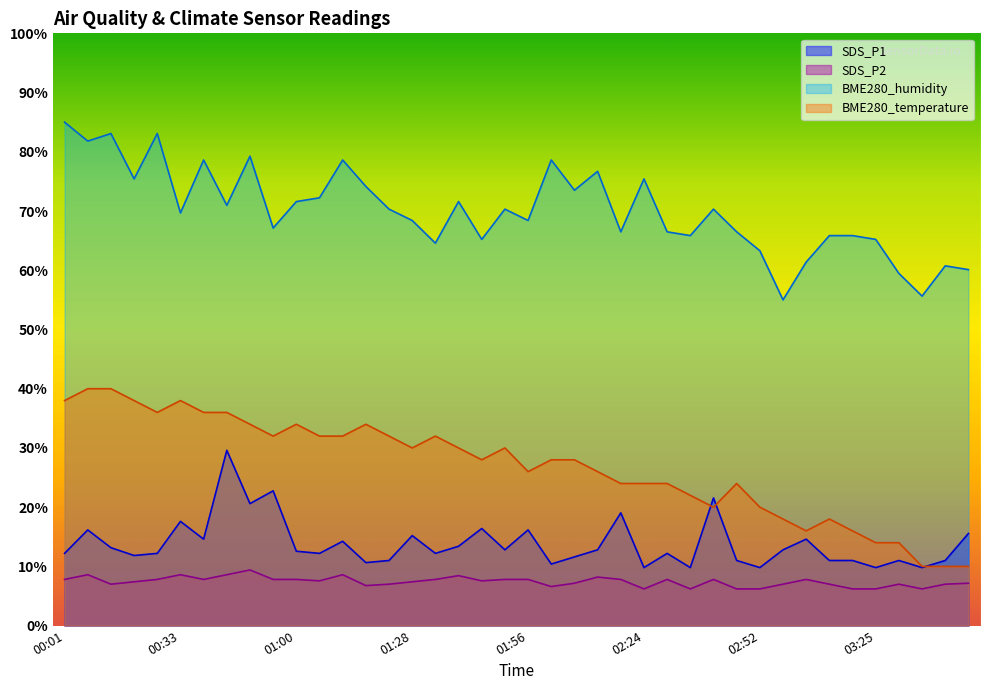

What is the sum of the SDS_P1 values at 00:39 and 02:46?

25.6